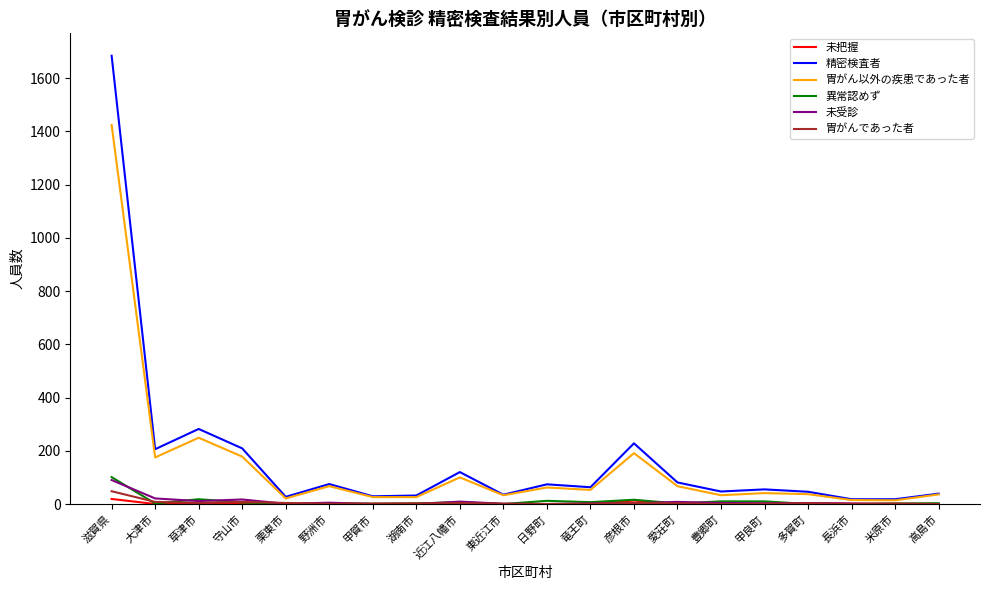

What is the difference between the second highest and minimum values in the 未受診 series?

21